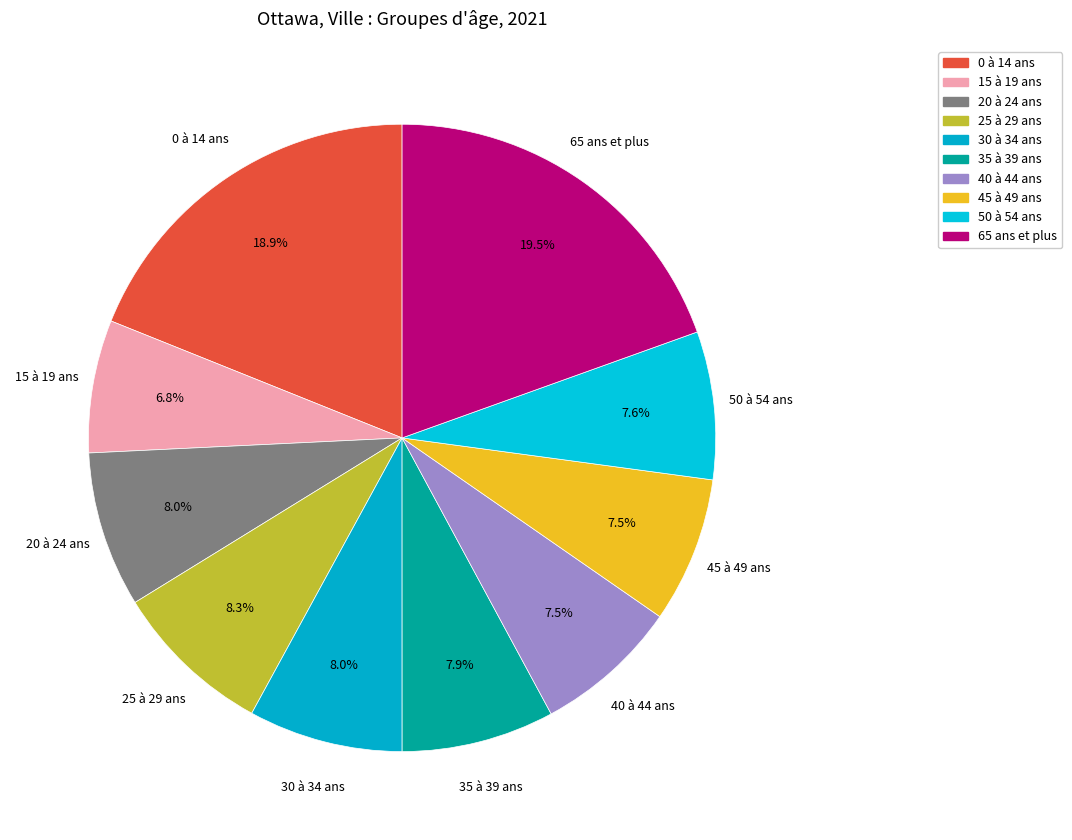

How many slices are in this pie chart?

10